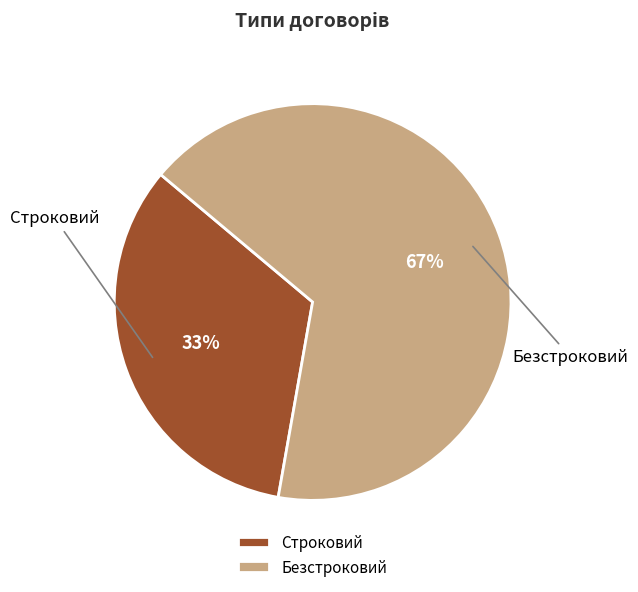

How many segments does this pie chart have?

2